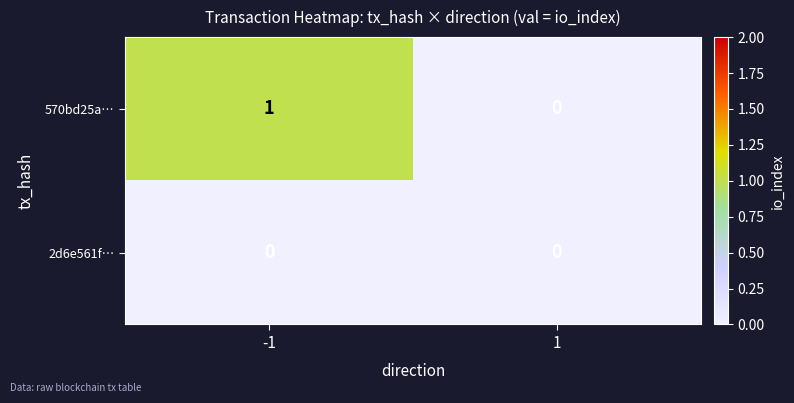

List the series in order of their overall mean, highest first.

570bd25a…, 2d6e561f…